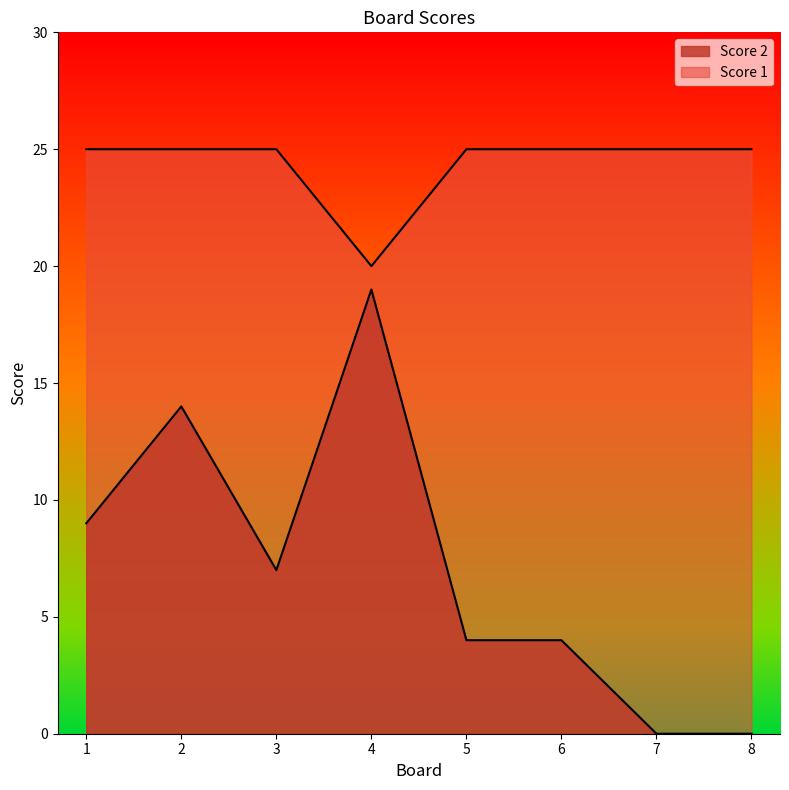

How many series are shown in this chart?

2